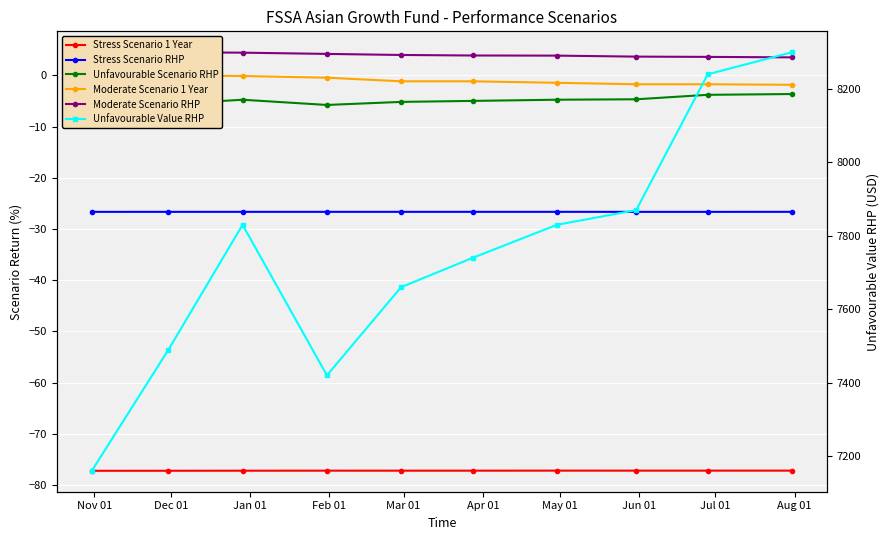

Is it true that Moderate Scenario RHP equals 6.0 at Nov 01?

False